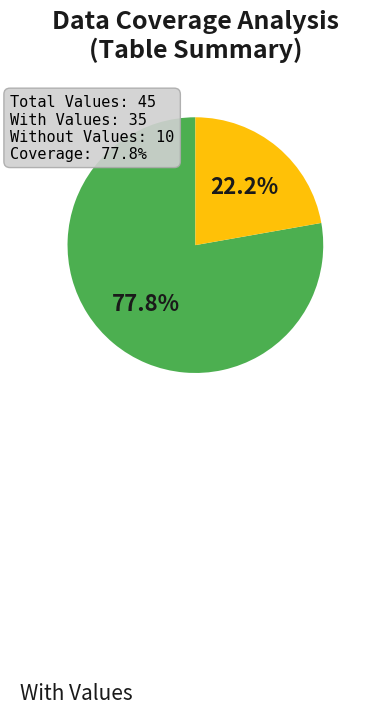

Is there any slice that represents more than half of the pie?

Yes